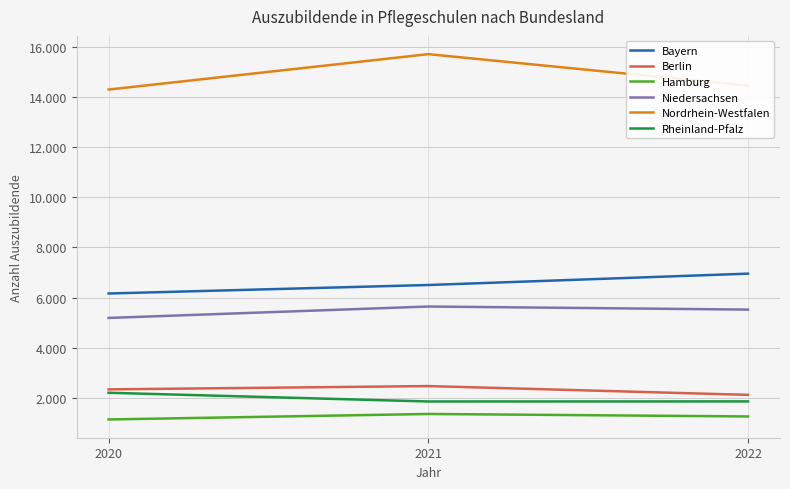

What is the difference between the Nordrhein-Westfalen values at 2021 and 2020?

1413